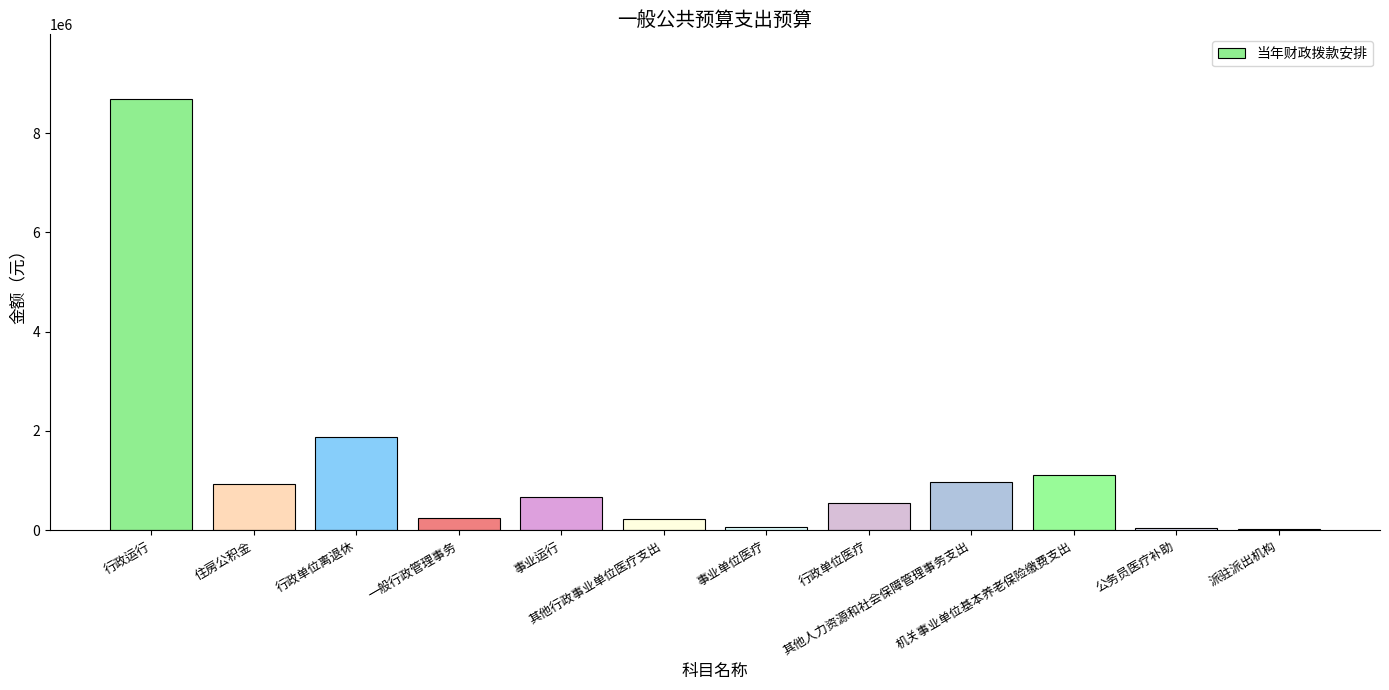

What is the difference between the maximum and second lowest values?

8649117.6